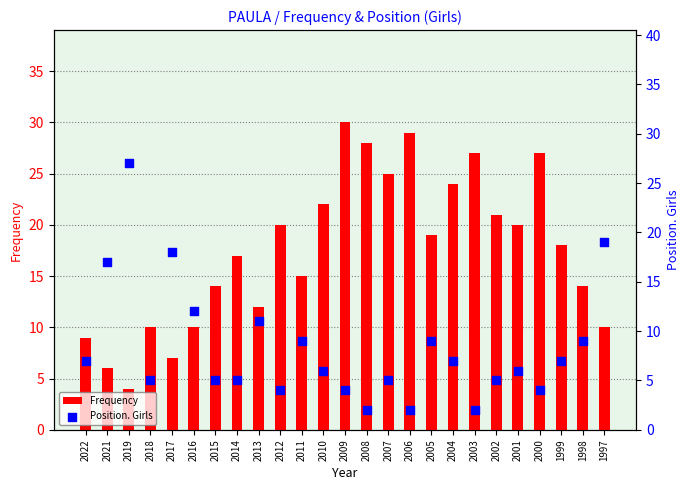

What are all the series names shown in the legend?

Frequency, Position. Girls